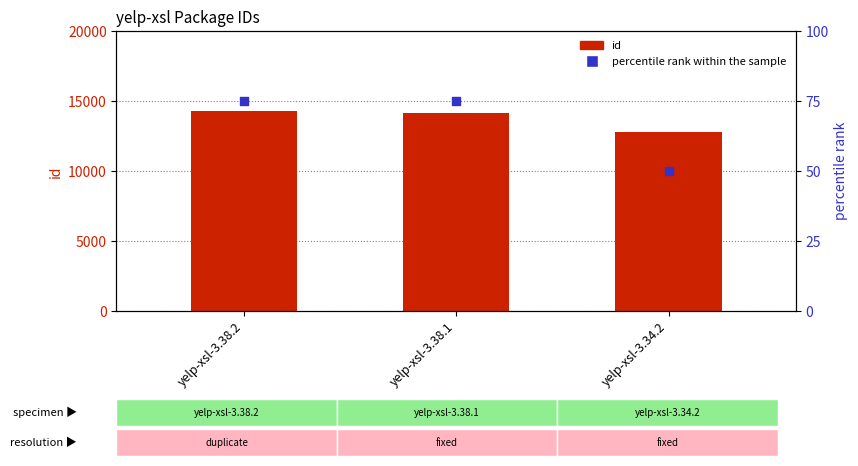

What are all the series names shown in the legend?

id, percentile rank within the sample